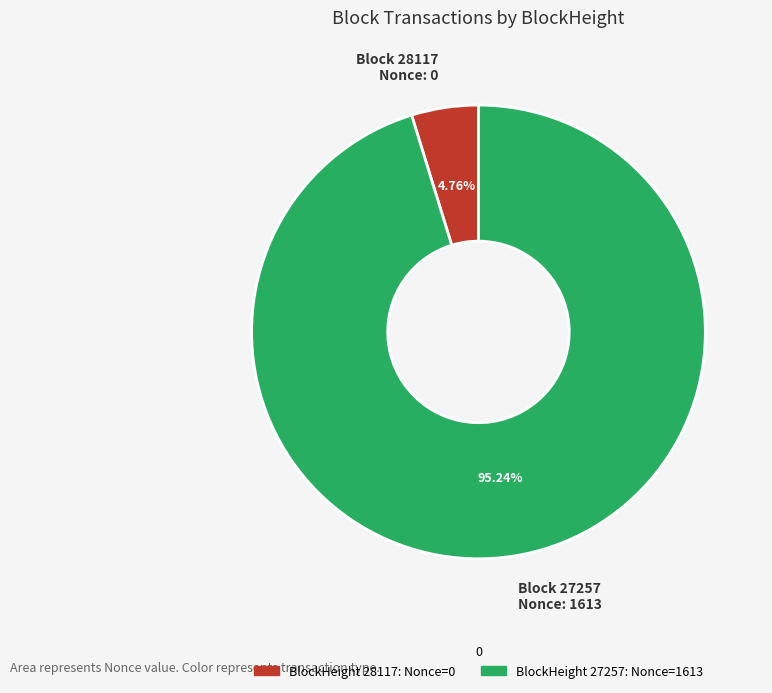

What is the smallest slice in the pie chart?

28117